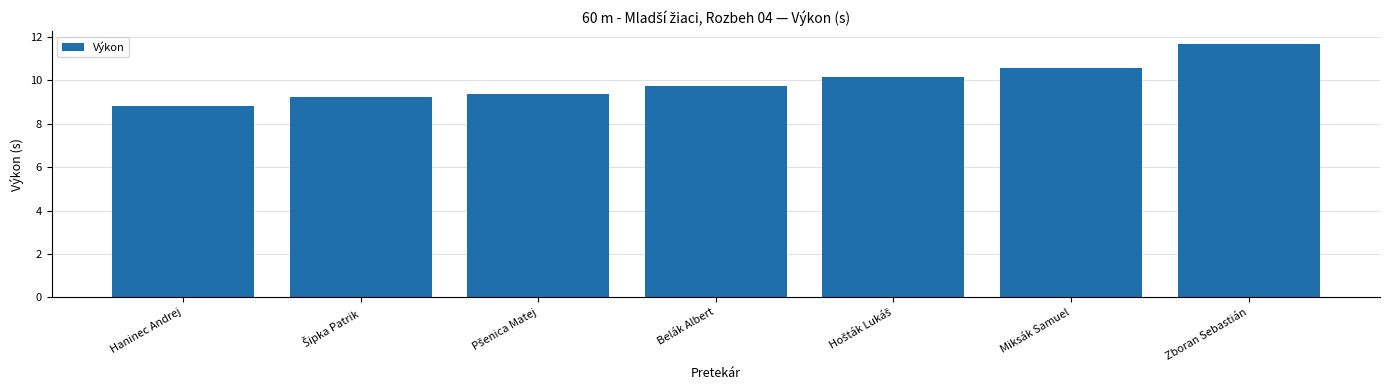

What is the sum of all values?

69.6